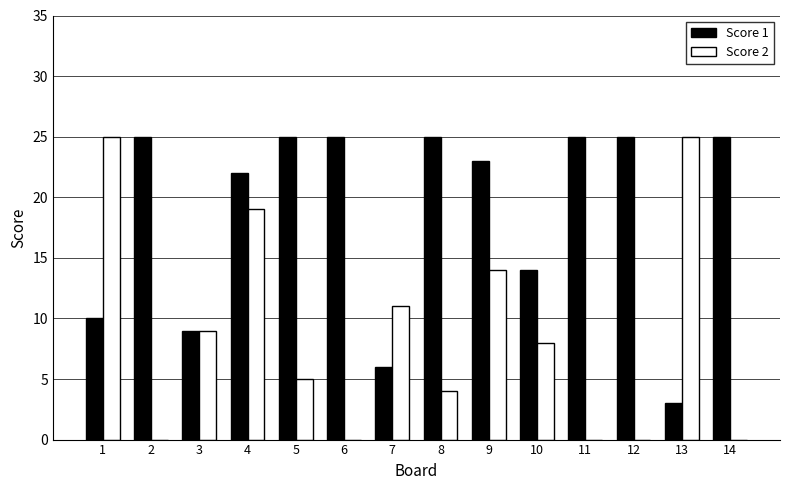

At which category is the sum across all series the highest?

4